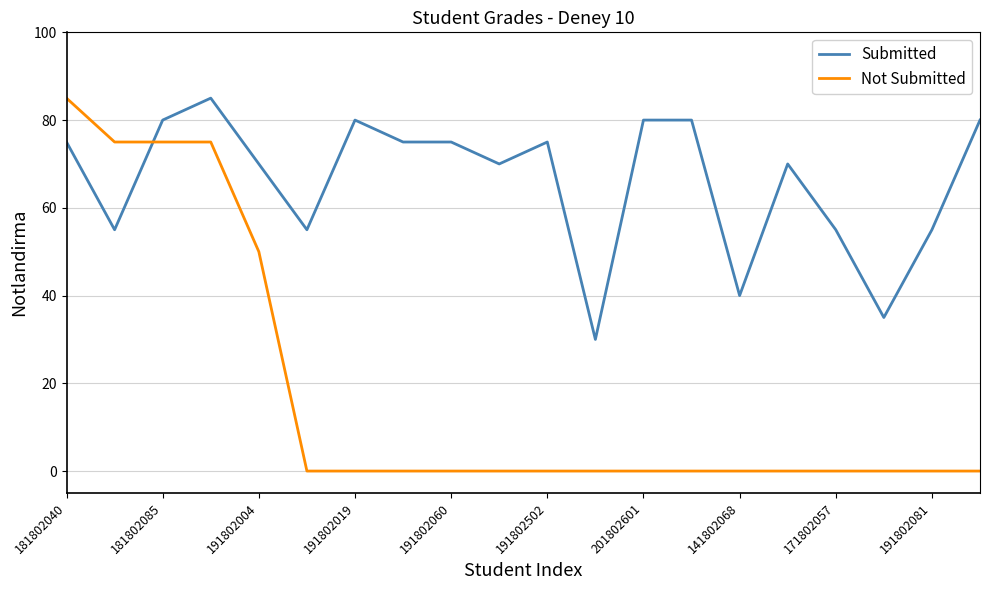

How many times do Not Submitted and Submitted cross each other?

1